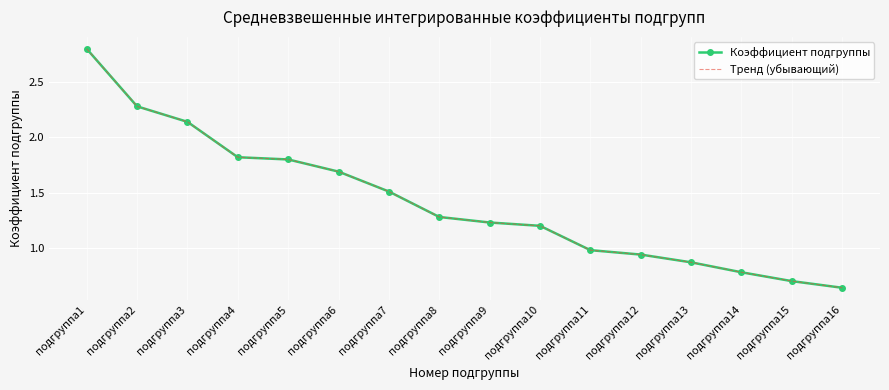

What is the value of the Коэффициент подгруппы point at the 10th from the left?

1.2